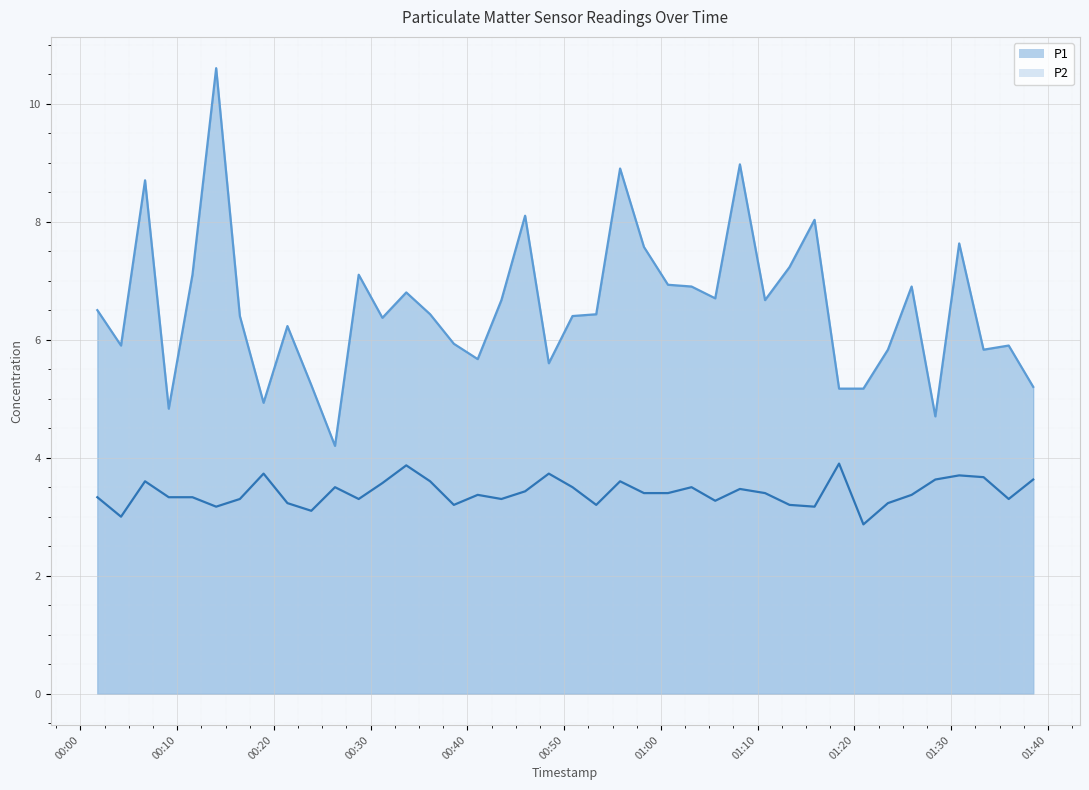

In P2, how many points are higher than both neighbors (excluding endpoints)?

11